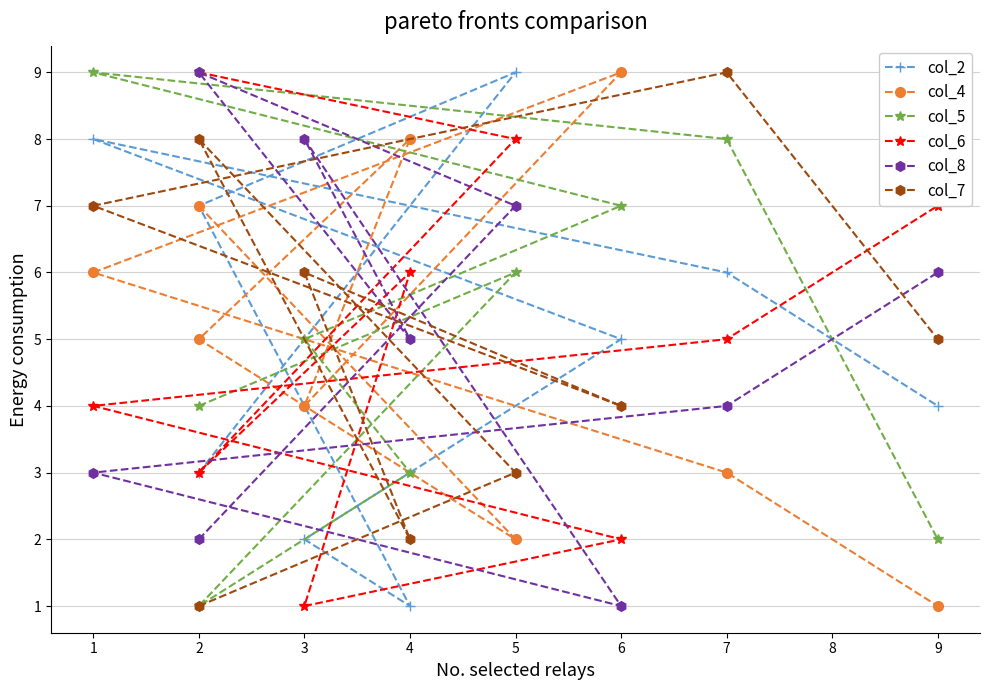

How many data points in col_5 are above 5?

4